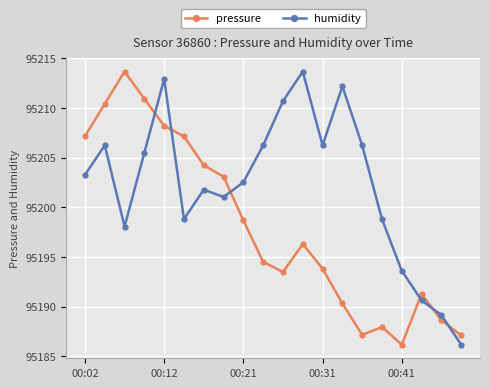

What is the minimum value shown in the chart?

95186.2